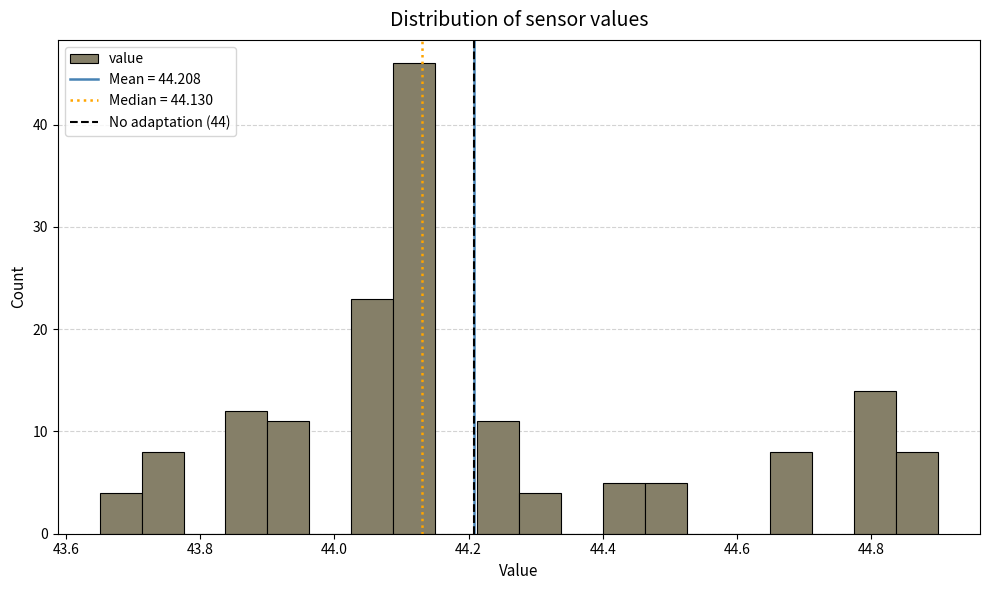

Around what value on the x-axis is the tallest bar? Give the approximate position of its centre, as read against the axis.

44.12